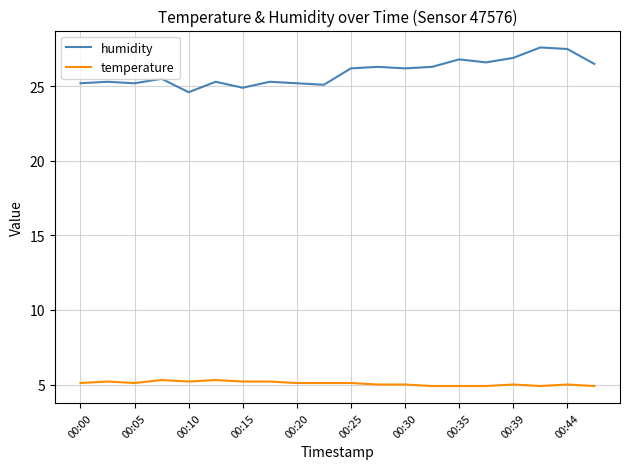

How many values in the humidity series are below 26?

10